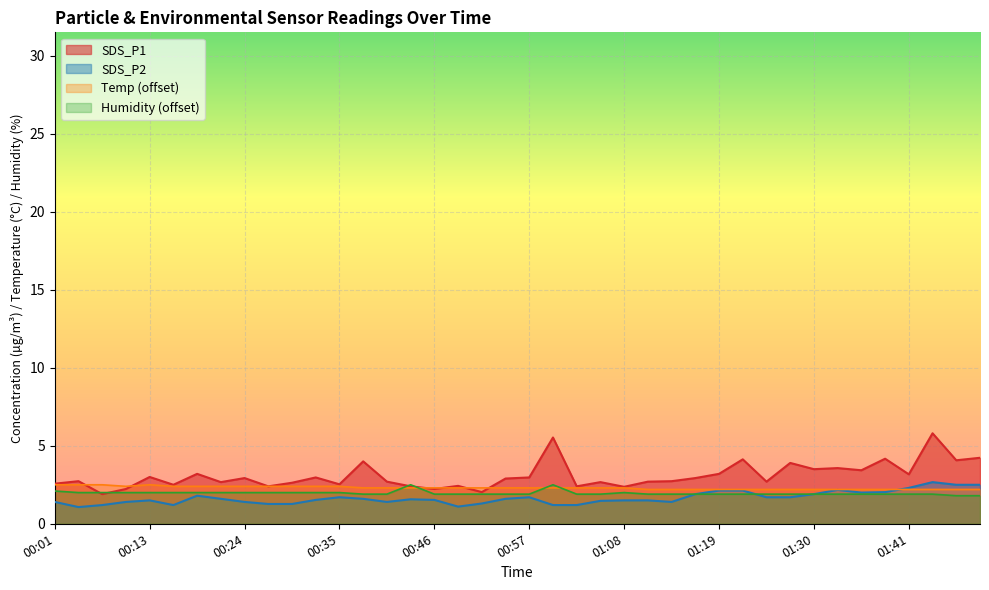

Which series has the largest total across all categories?

SDS_P1